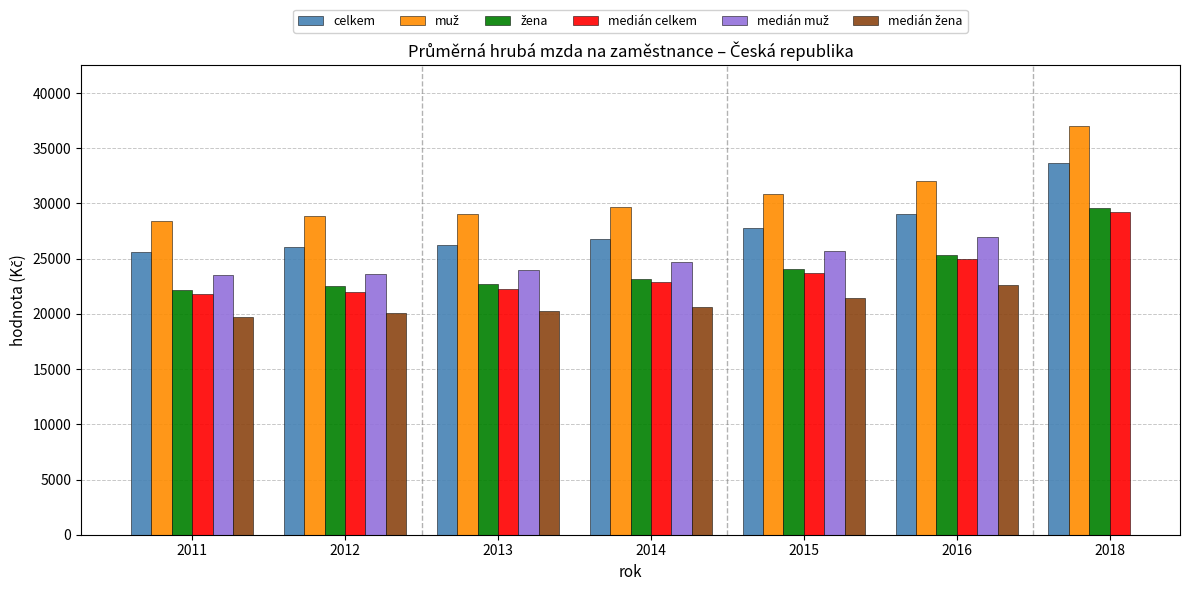

Which series has the largest range (max minus min)?

muž